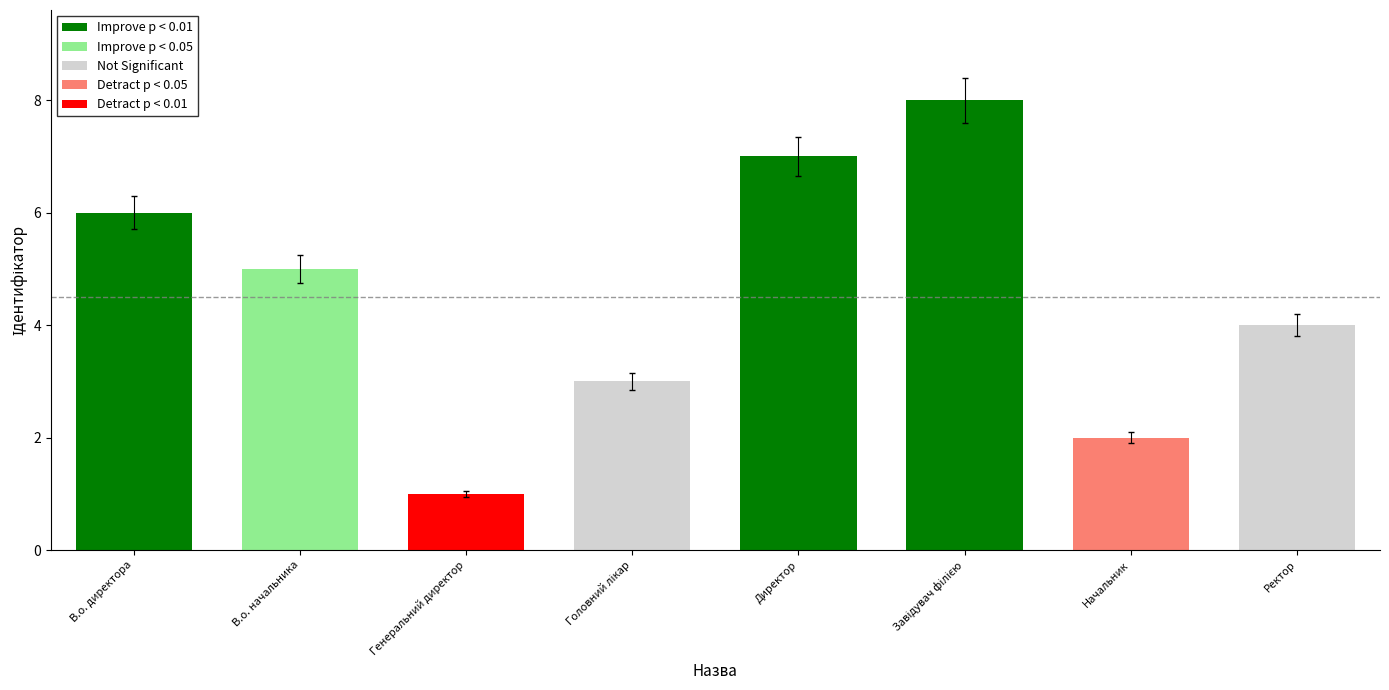

What is the minimum value shown in the chart?

1